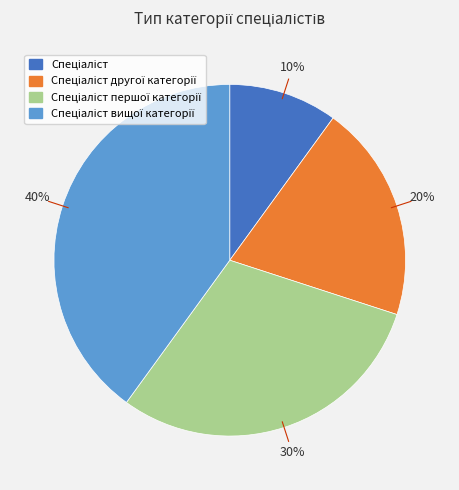

Does any single category account for the majority?

No